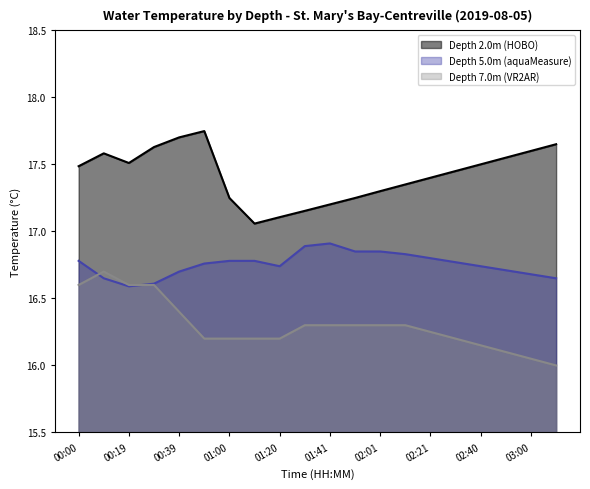

Which category has the lowest value in the Depth 2.0m (HOBO) series?

01:10